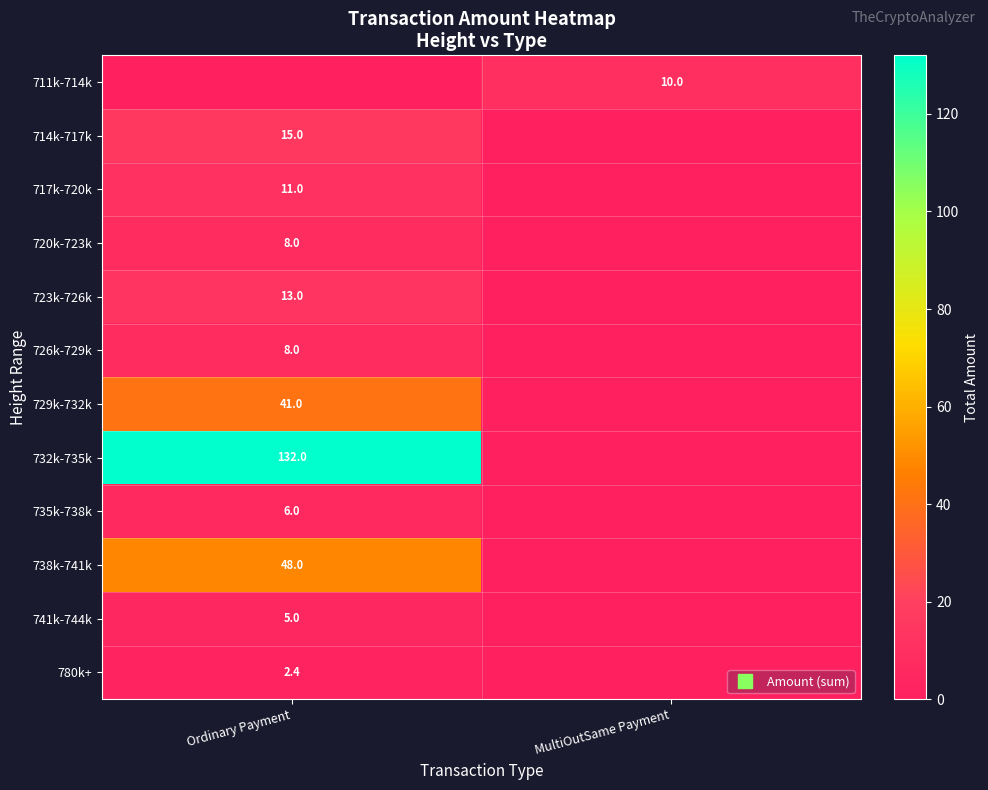

Rank the categories by 714k-717k value from lowest to highest.

MultiOutSame Payment, Ordinary Payment